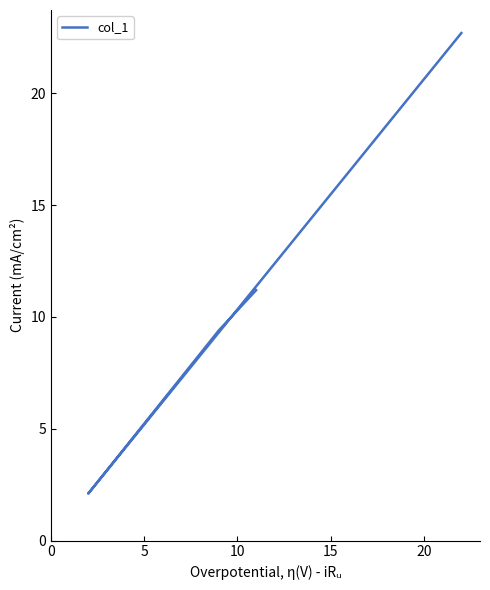

How many interior local valleys (lower than both neighbors) does the data have?

1